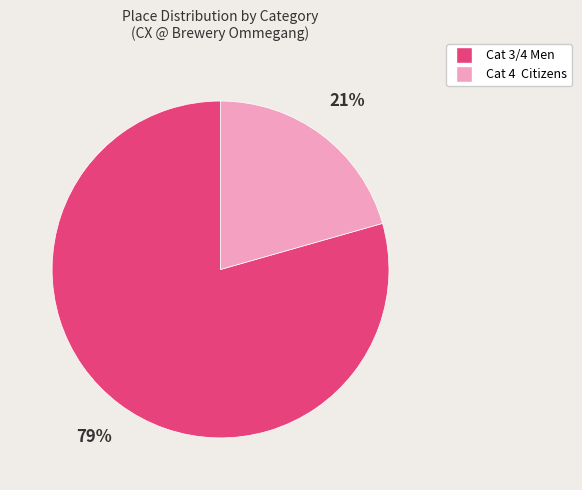

How many segments does this pie chart have?

2